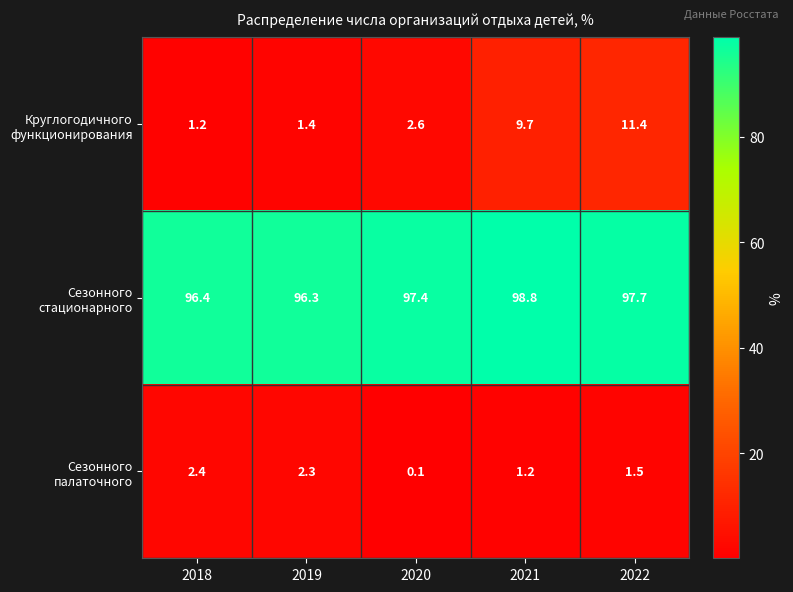

Which label corresponds to the largest value in the chart?

2021